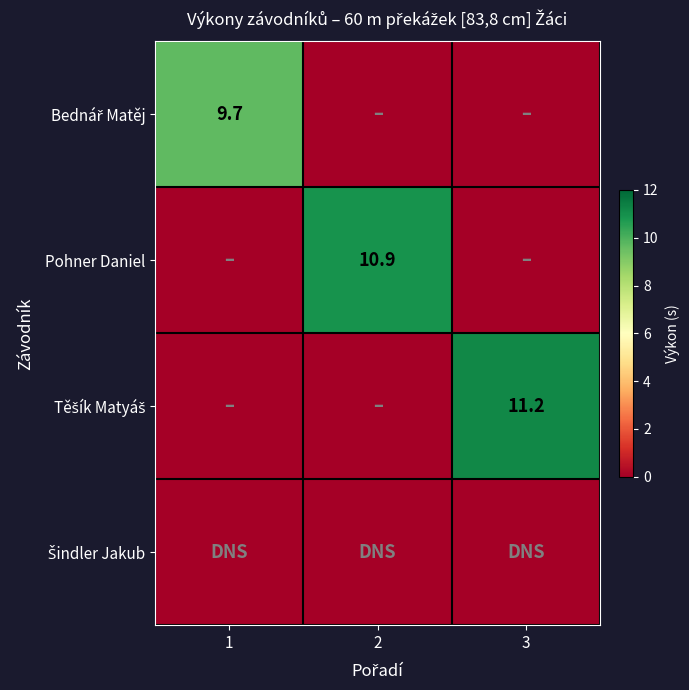

The Pohner Daniel series shows 10.9 at 2. True or false?

True